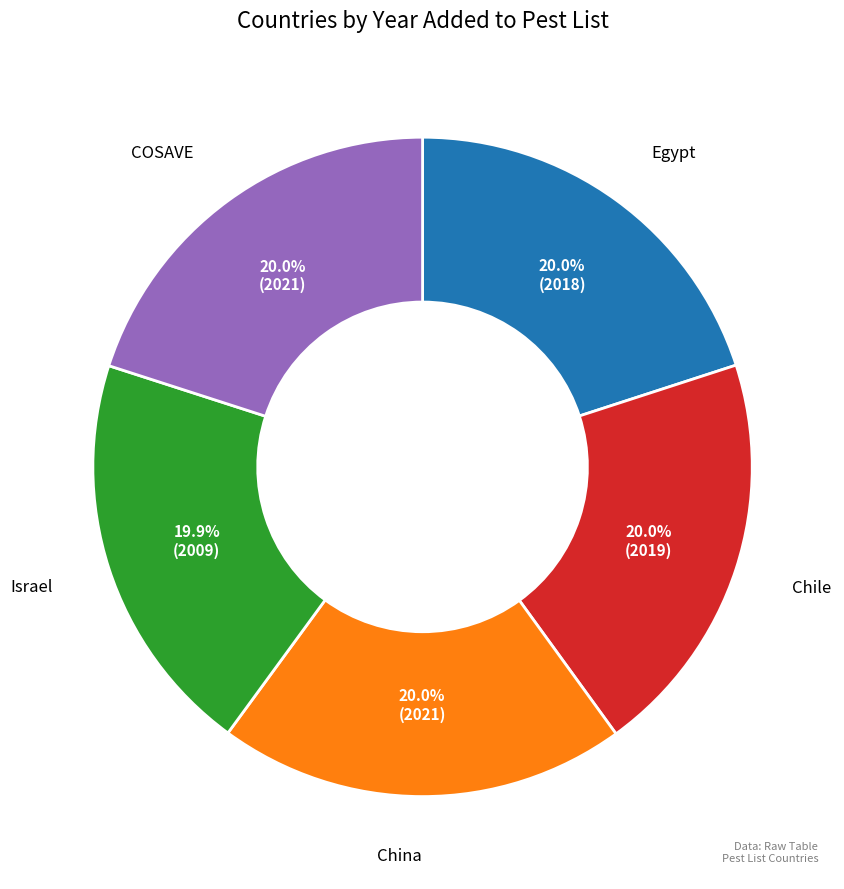

True or false: China accounts for 20% of the total.

True